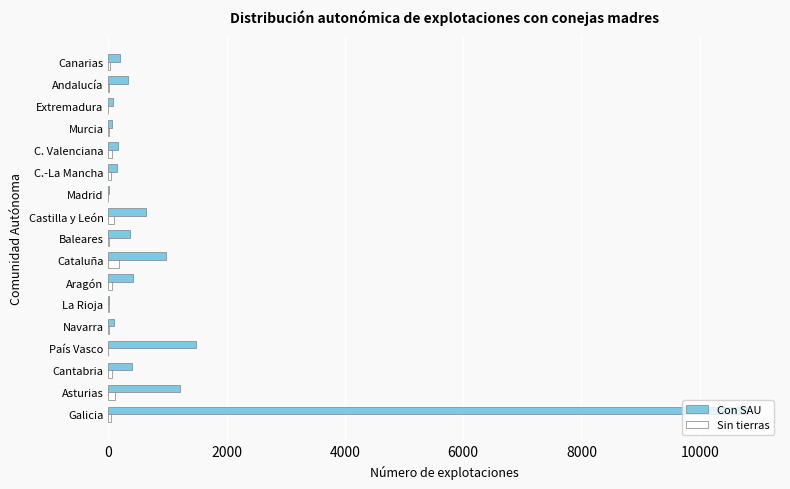

How many distinct data groups are displayed?

2